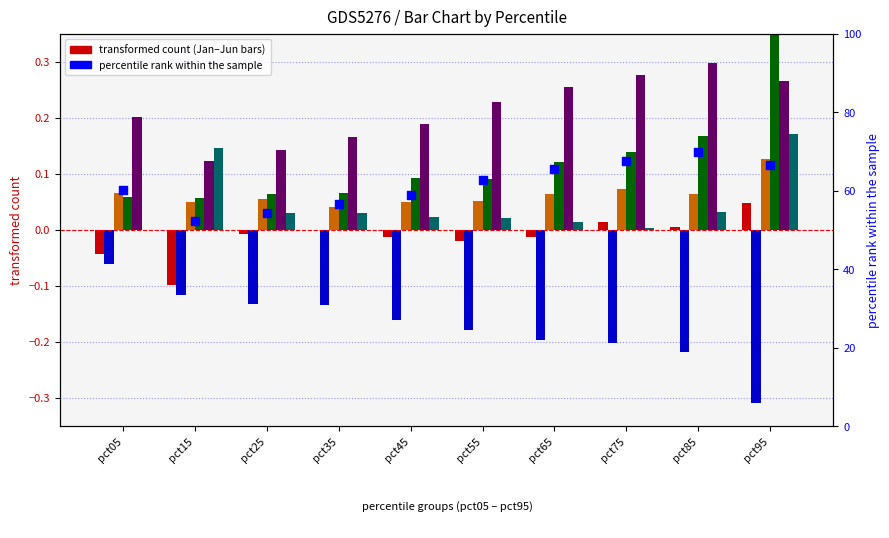

Which series has the largest total across all categories?

May